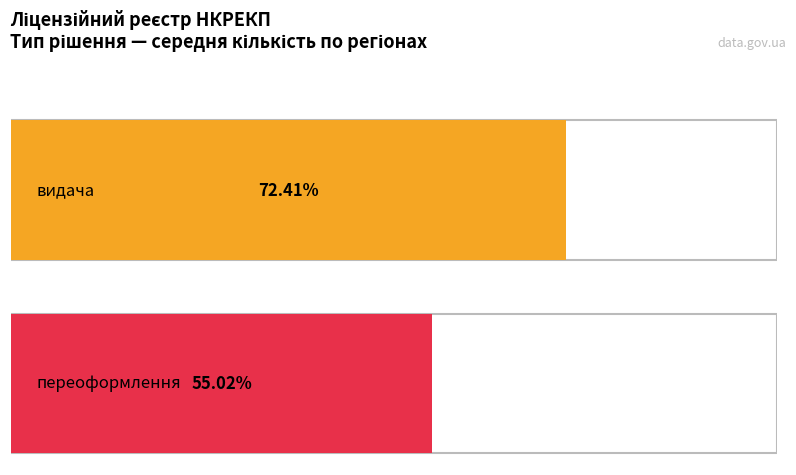

What are all the series names shown in the legend?

видача, переоформлення